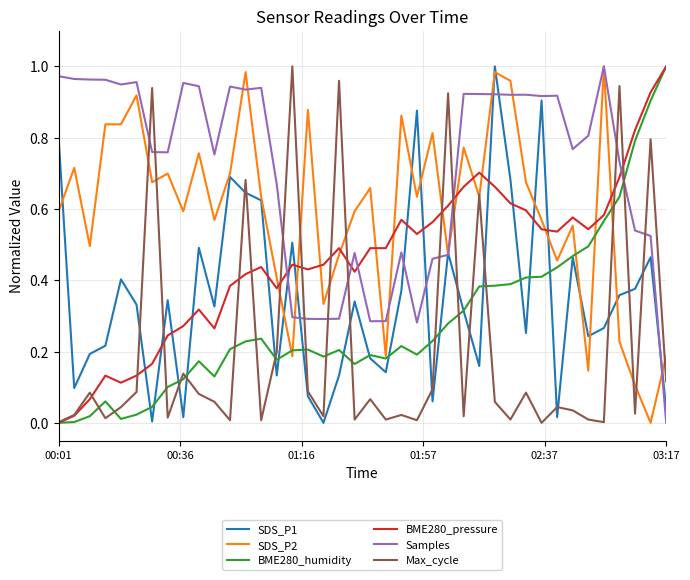

Which series has the largest total across all categories?

Samples